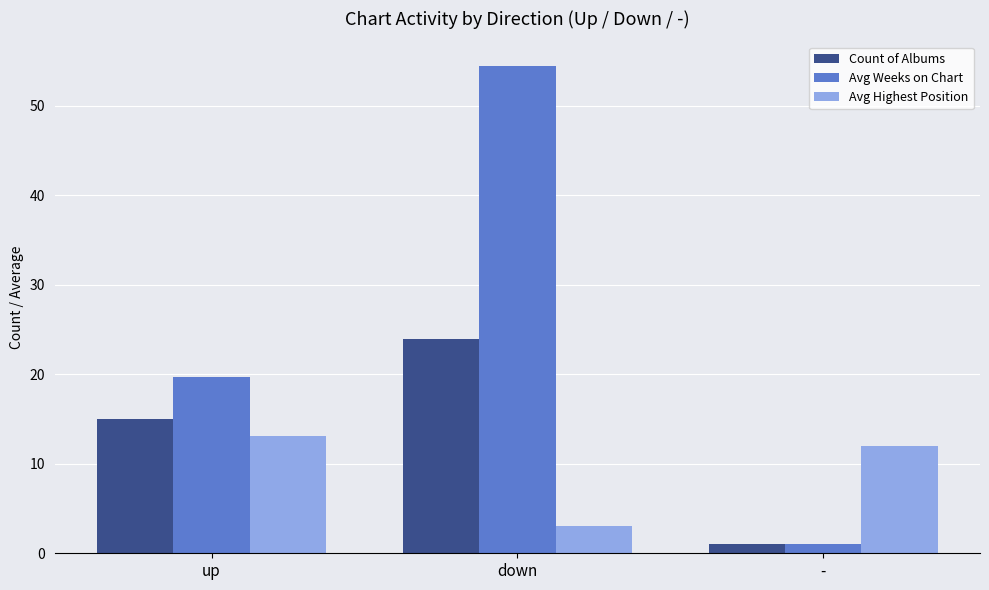

What position from the right is down?

2